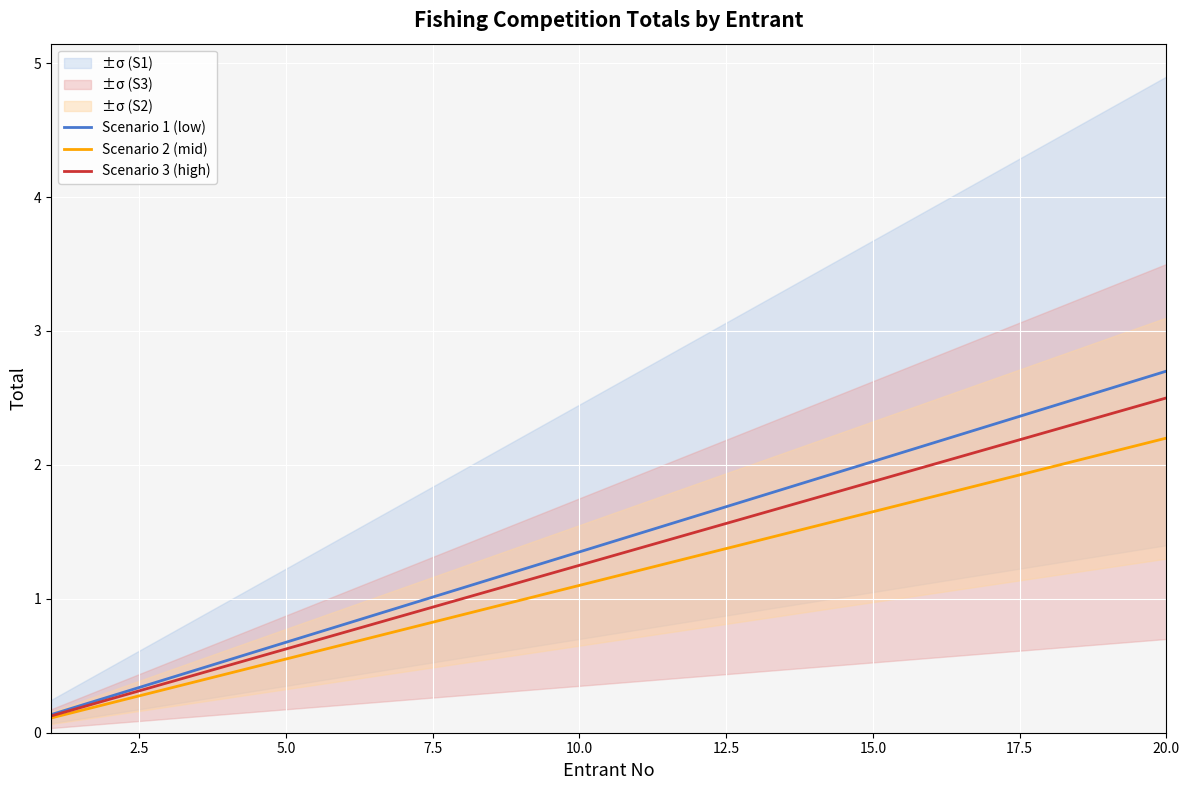

How many data points does each series have?

20